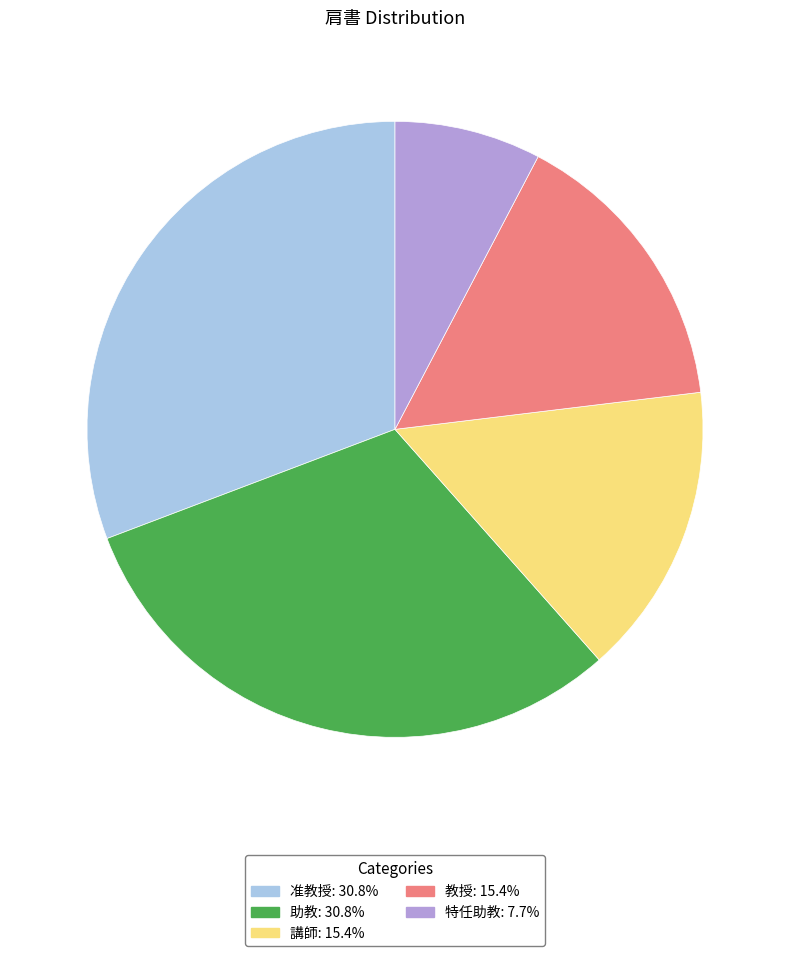

Combined, do 教授 and 准教授 account for over 50%?

No